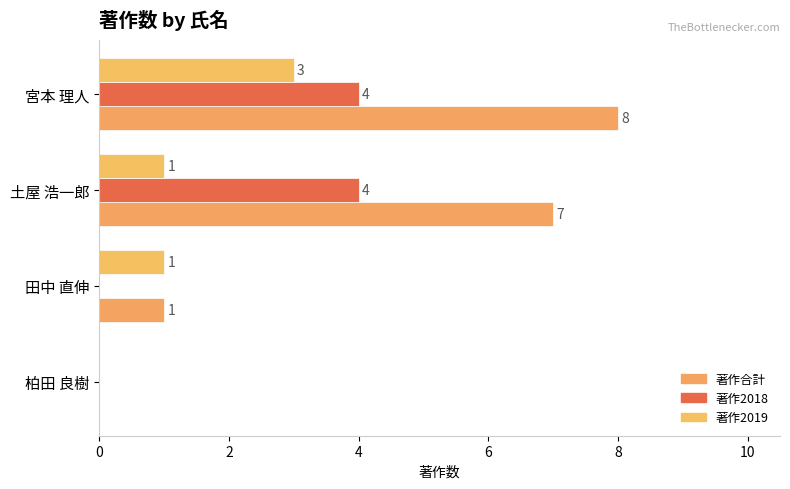

How many data points does each series have?

4